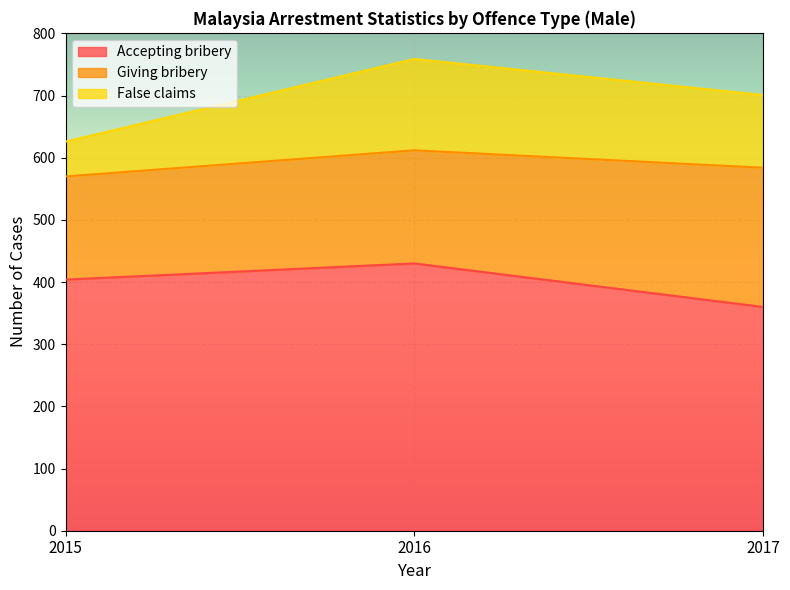

Rank the categories by False claims value from highest to lowest.

2016, 2017, 2015